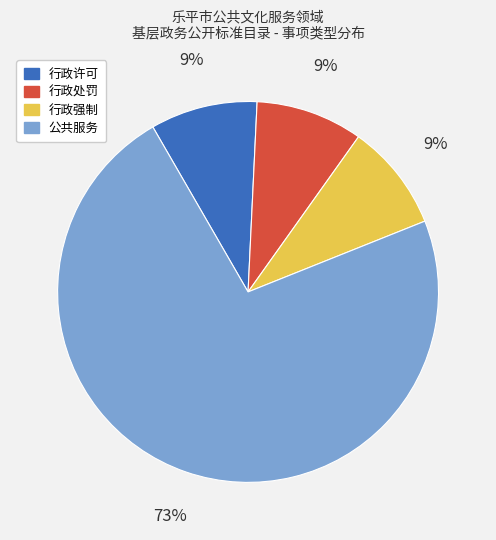

Do 公共服务 and 行政处罚 together represent more than half of the pie?

Yes